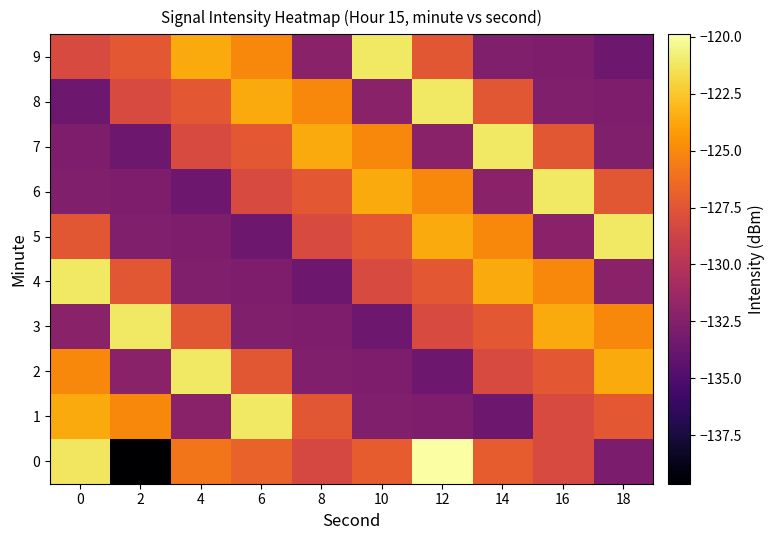

Reading right to left, transcribe all the data shown in this chart.

0: 18=-132.8	16=-128.2	14=-127.1	12=-119.9	10=-127.1	8=-128.4	6=-126.8	4=-125.9	2=-139.6	0=-121.3
1: 18=-127.4	16=-128.2	14=-133.6	12=-132.8	10=-132.7	8=-127.4	6=-121.1	4=-132.2	2=-125.0	0=-123.6
2: 18=-123.6	16=-127.4	14=-128.2	12=-133.6	10=-132.8	8=-132.7	6=-127.4	4=-121.1	2=-132.2	0=-125.0
3: 18=-125.0	16=-123.6	14=-127.4	12=-128.2	10=-133.6	8=-132.8	6=-132.7	4=-127.4	2=-121.1	0=-132.2
4: 18=-132.2	16=-125.0	14=-123.6	12=-127.4	10=-128.2	8=-133.6	6=-132.8	4=-132.7	2=-127.4	0=-121.1
5: 18=-121.1	16=-132.2	14=-125.0	12=-123.6	10=-127.4	8=-128.2	6=-133.6	4=-132.8	2=-132.7	0=-127.4
6: 18=-127.4	16=-121.1	14=-132.2	12=-125.0	10=-123.6	8=-127.4	6=-128.2	4=-133.6	2=-132.8	0=-132.7
7: 18=-132.7	16=-127.4	14=-121.1	12=-132.2	10=-125.0	8=-123.6	6=-127.4	4=-128.2	2=-133.6	0=-132.8
8: 18=-132.8	16=-132.7	14=-127.4	12=-121.1	10=-132.2	8=-125.0	6=-123.6	4=-127.4	2=-128.2	0=-133.6
9: 18=-133.6	16=-132.8	14=-132.7	12=-127.4	10=-121.1	8=-132.2	6=-125.0	4=-123.6	2=-127.4	0=-128.2